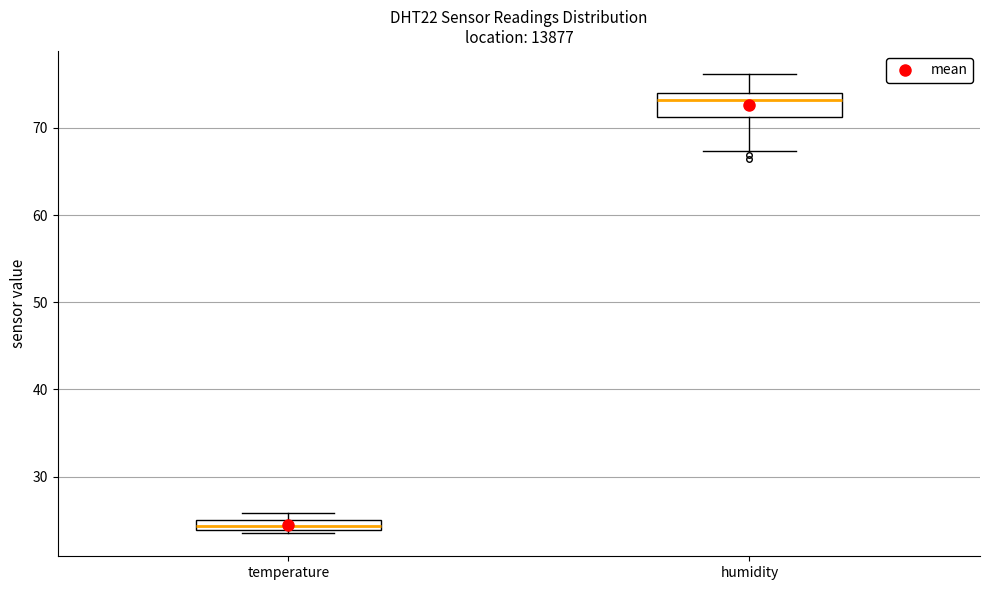

Which box's median line is the highest?

humidity